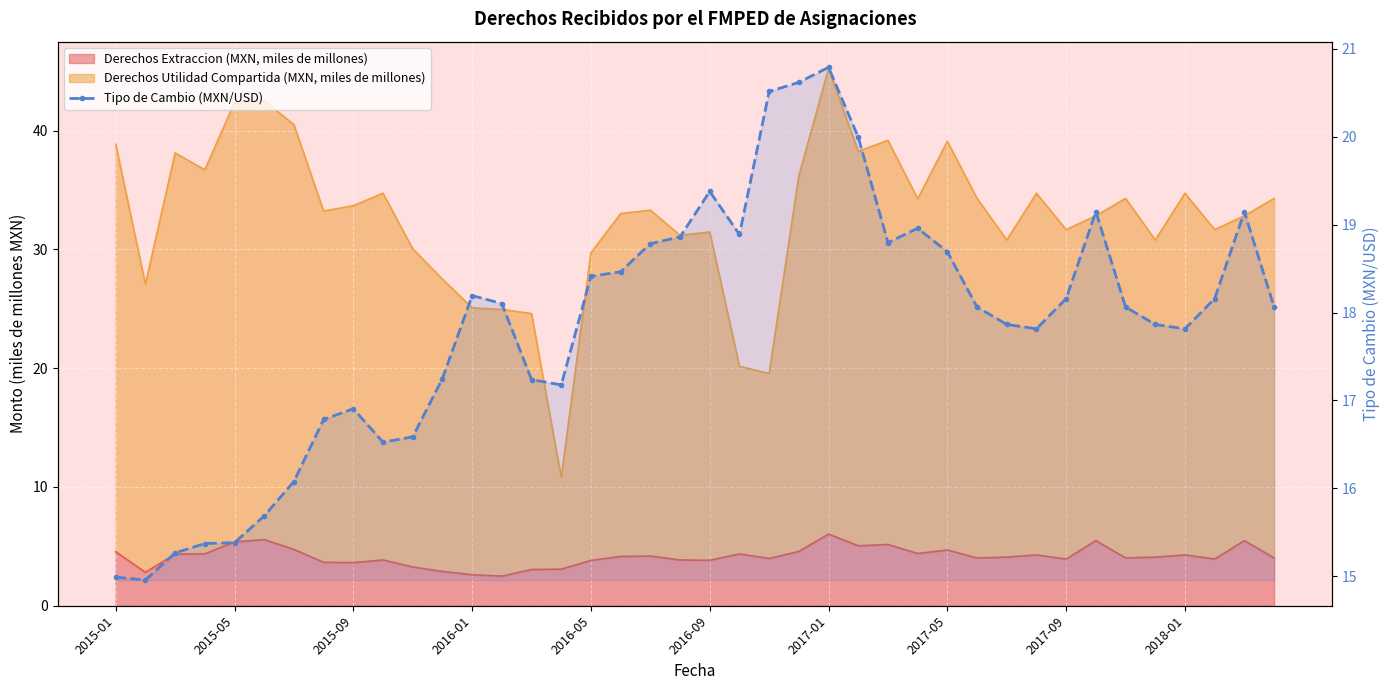

Approximately how many times larger is the value at 18 compared to 14?

1.1